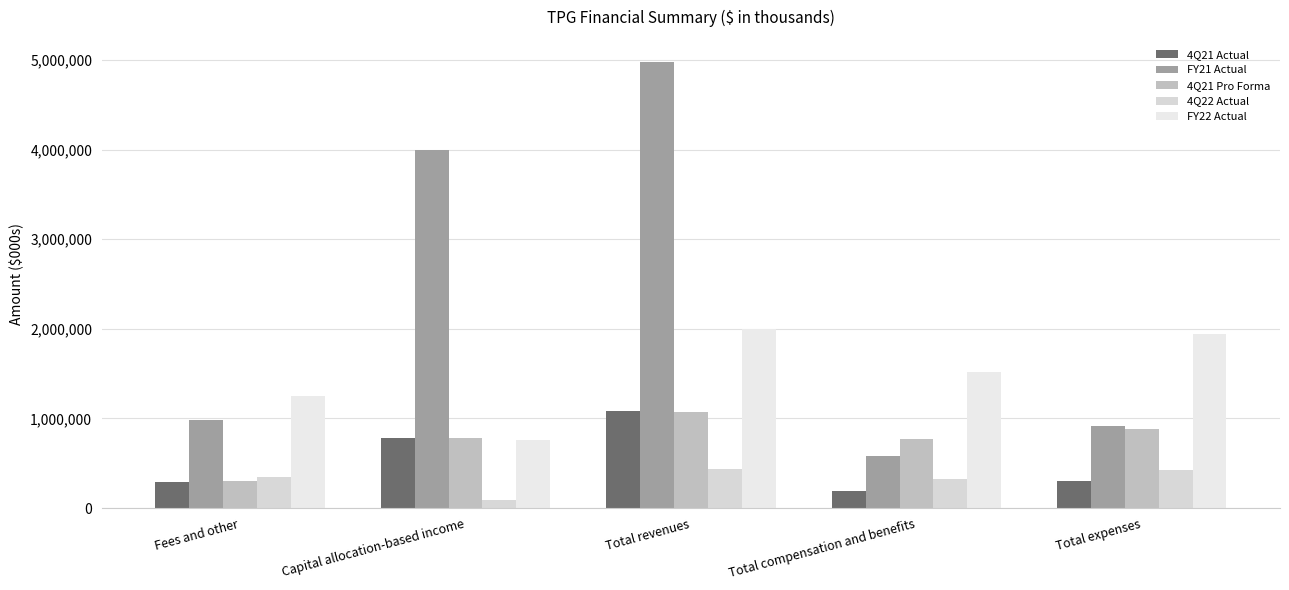

At which label does 4Q21 Pro Forma first exceed 779091?

Total revenues